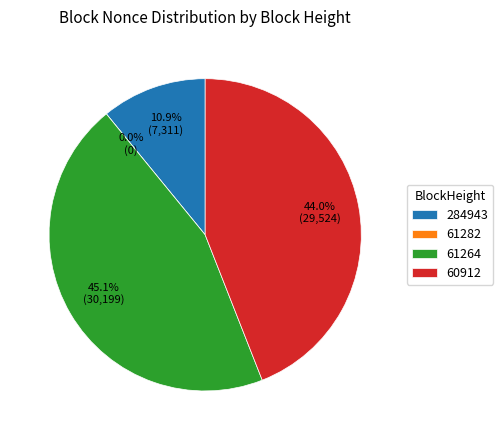

How many slices are in this pie chart?

4